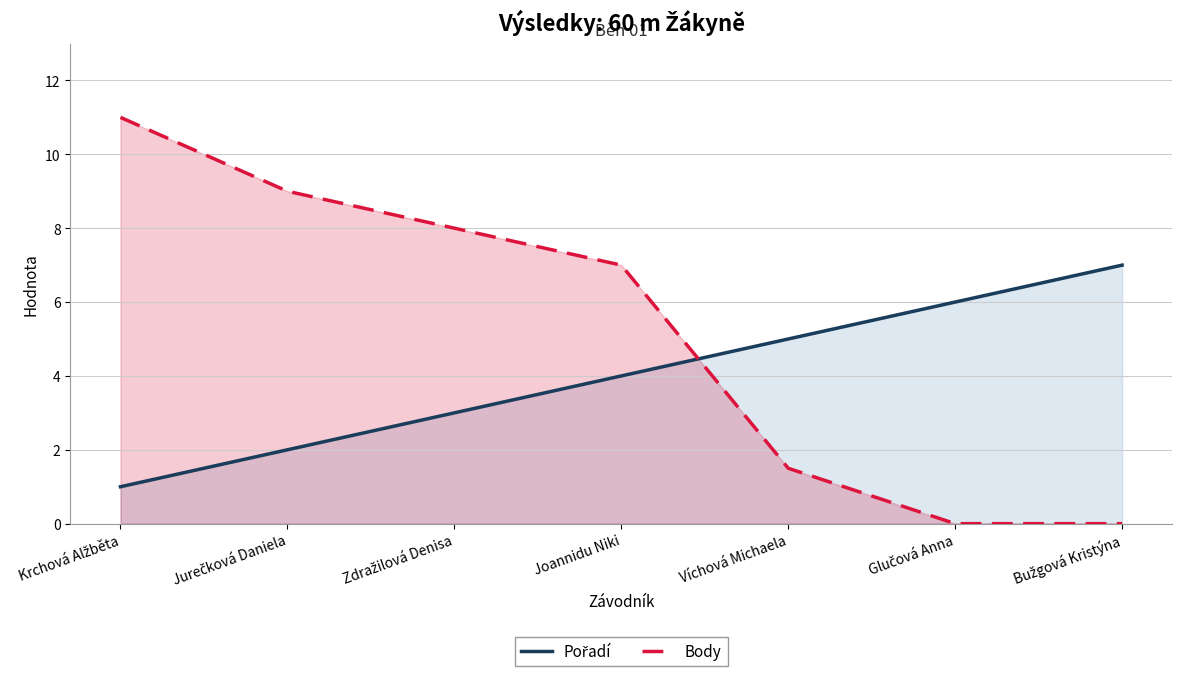

List the series in order of their overall mean, highest first.

Body, Pořadí